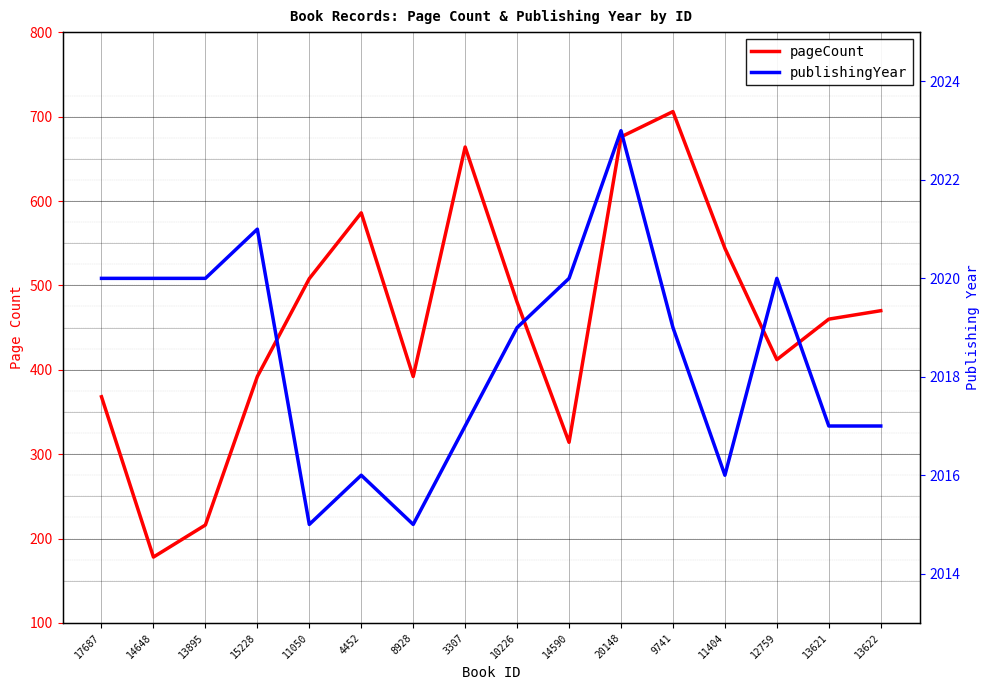

Which category has the highest value in the publishingYear series?

20148